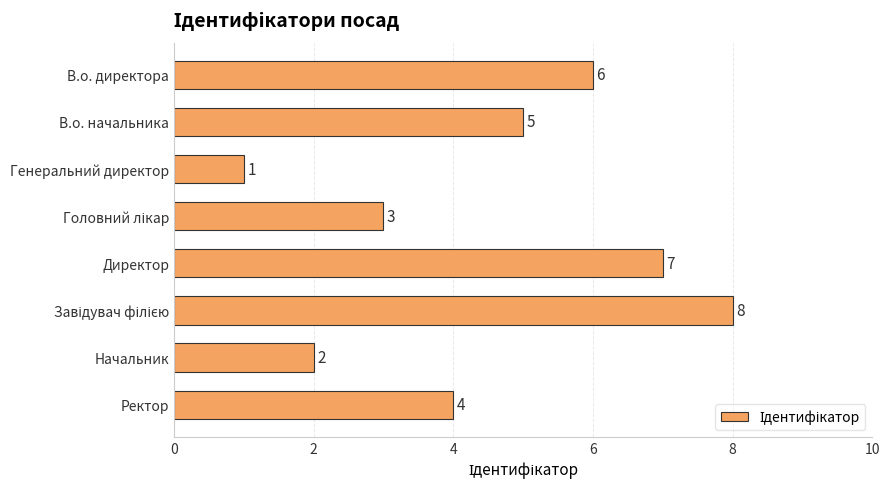

How many values are below 5?

4